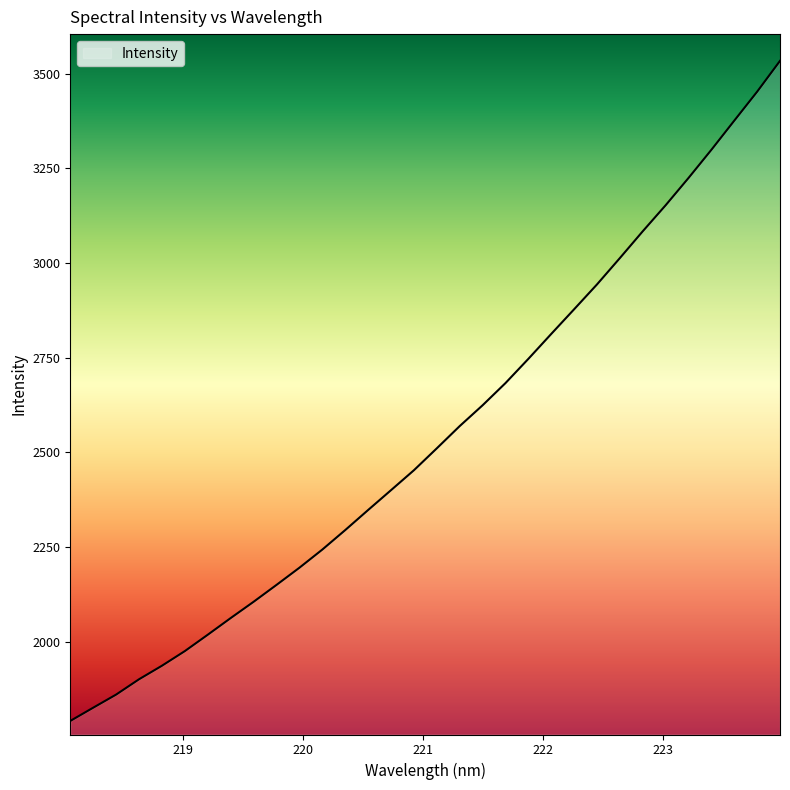

What is the minimum value shown in the chart?

1790.3